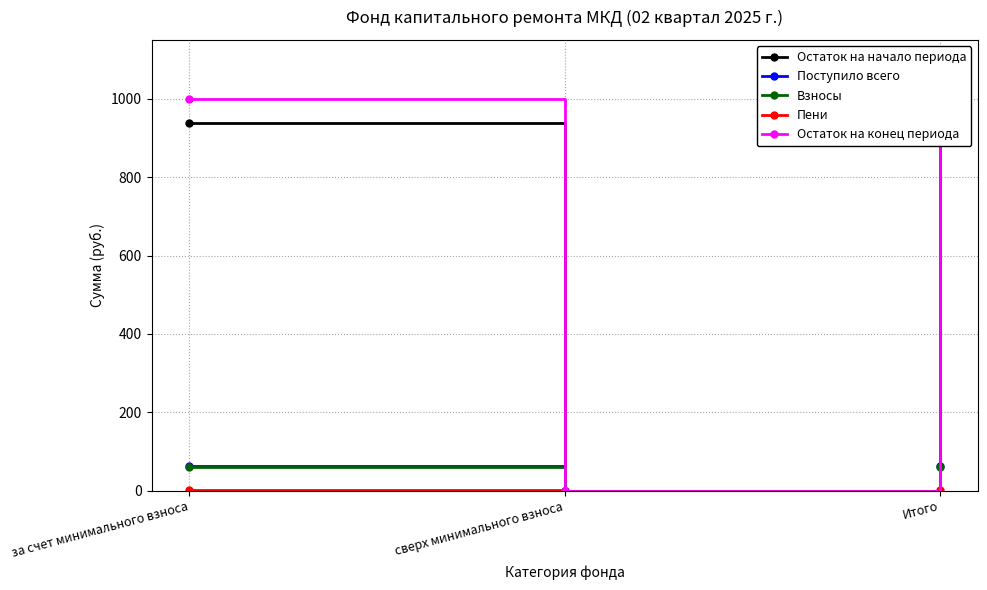

At which category is the sum across all series the highest?

за счет минимального взноса